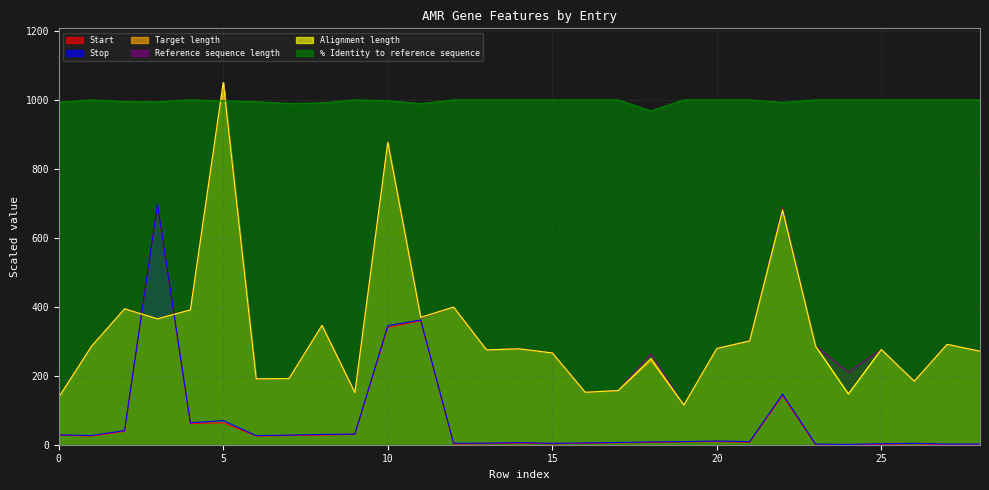

Reading left to right, what are all the values shown in this chart?

Start: 0=27.8	1=25.1	2=38.7	3=694.8	4=61.3	5=63.7	6=25.3	7=26.6	8=27.8	9=30.0	10=339.9	11=359.4	12=2.1	13=2.9	14=4.6	15=2.5	16=4.3	17=5.5	18=6.6	19=8.4	20=9.1	21=7.1	22=142.5	23=0.1	24=0.0	25=1.2	26=3.1	27=0.1	28=0.3
Stop: 0=28.7	1=26.8	2=41.1	3=697.0	4=63.6	5=70.0	6=26.4	7=27.8	8=29.9	9=30.9	10=345.2	11=361.6	12=4.5	13=4.6	14=6.3	15=4.1	16=5.2	17=6.5	18=8.1	19=9.1	20=10.8	21=8.9	22=146.6	23=1.8	24=0.9	25=2.8	26=4.2	27=1.8	28=1.9
Target length: 0=138.0	1=286.0	2=394.0	3=365.0	4=391.0	5=1050.0	6=191.0	7=192.0	8=346.0	9=151.0	10=877.0	11=369.0	12=399.0	13=275.0	14=278.0	15=266.0	16=152.0	17=157.0	18=244.0	19=115.0	20=279.0	21=301.0	22=681.0	23=286.0	24=147.0	25=276.0	26=184.0	27=291.0	28=271.0
Reference sequence length: 0=139.0	1=286.0	2=394.0	3=365.0	4=391.0	5=1050.0	6=191.0	7=192.0	8=346.0	9=151.0	10=877.0	11=367.0	12=399.0	13=275.0	14=278.0	15=266.0	16=152.0	17=157.0	18=263.0	19=115.0	20=279.0	21=301.0	22=689.0	23=286.0	24=210.0	25=276.0	26=184.0	27=291.0	28=271.0
Alignment length: 0=138.0	1=286.0	2=394.0	3=365.0	4=391.0	5=1050.0	6=191.0	7=192.0	8=346.0	9=151.0	10=877.0	11=369.0	12=399.0	13=275.0	14=278.0	15=266.0	16=152.0	17=157.0	18=250.0	19=115.0	20=279.0	21=301.0	22=681.0	23=286.0	24=147.0	25=276.0	26=184.0	27=291.0	28=271.0
% Identity to reference sequence: 0=992.8	1=1000.0	2=994.9	3=994.5	4=1000.0	5=997.1	6=994.8	7=989.6	8=991.3	9=1000.0	10=997.7	11=989.2	12=1000.0	13=1000.0	14=1000.0	15=1000.0	16=1000.0	17=1000.0	18=968.0	19=1000.0	20=1000.0	21=1000.0	22=992.7	23=1000.0	24=1000.0	25=1000.0	26=1000.0	27=1000.0	28=1000.0